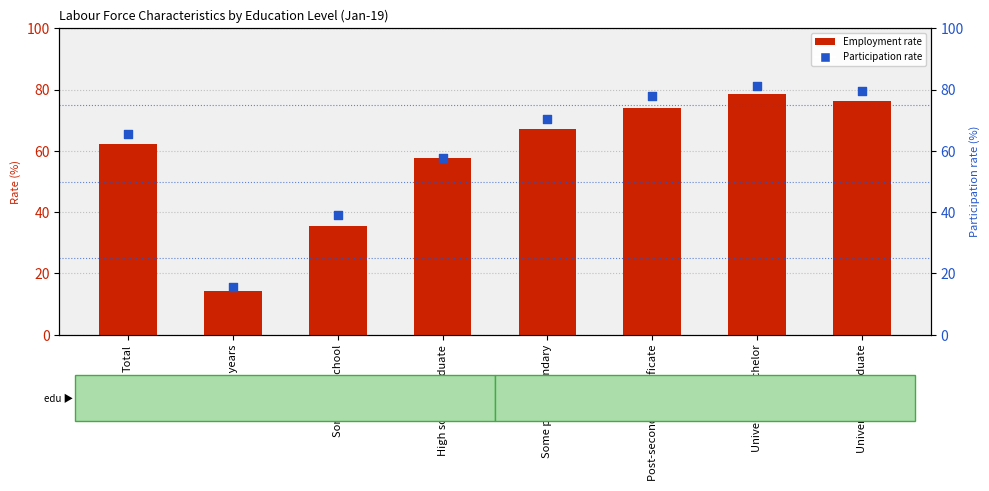

What are all the series names shown in the legend?

Employment rate, Participation rate